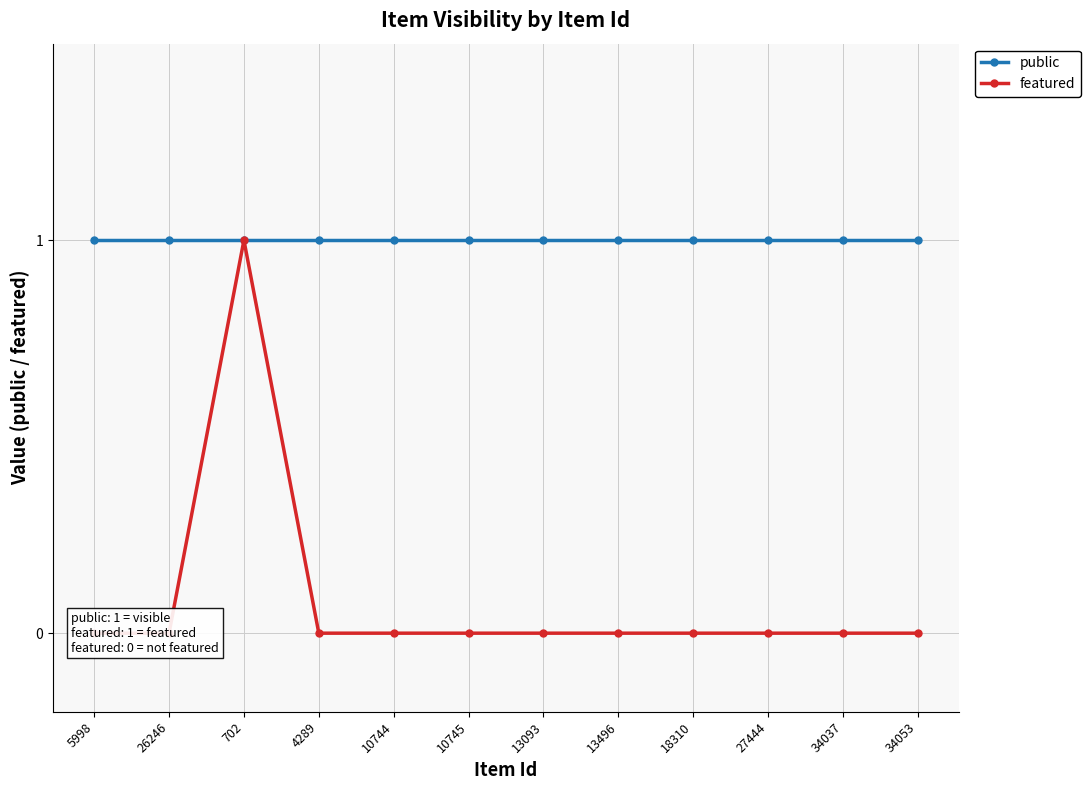

At how many categories does at least one series exceed 0?

12